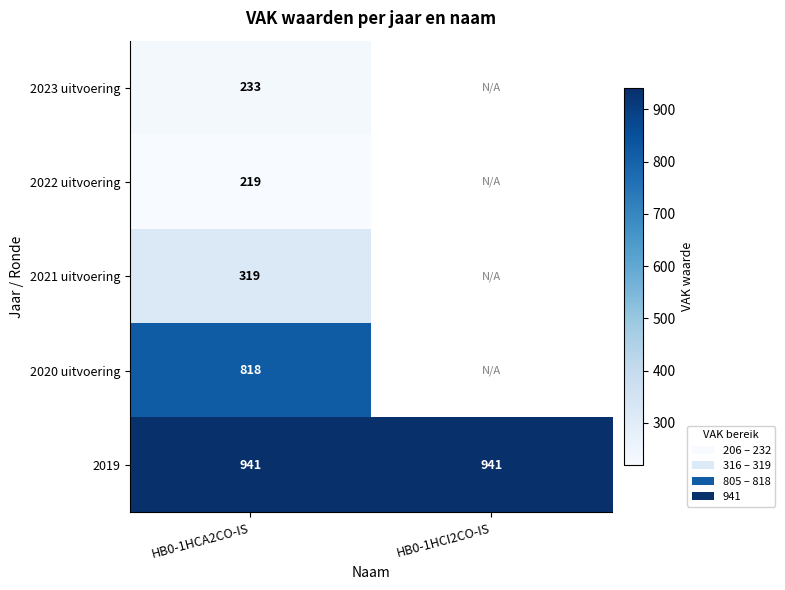

What is the greatest value displayed?

941.0